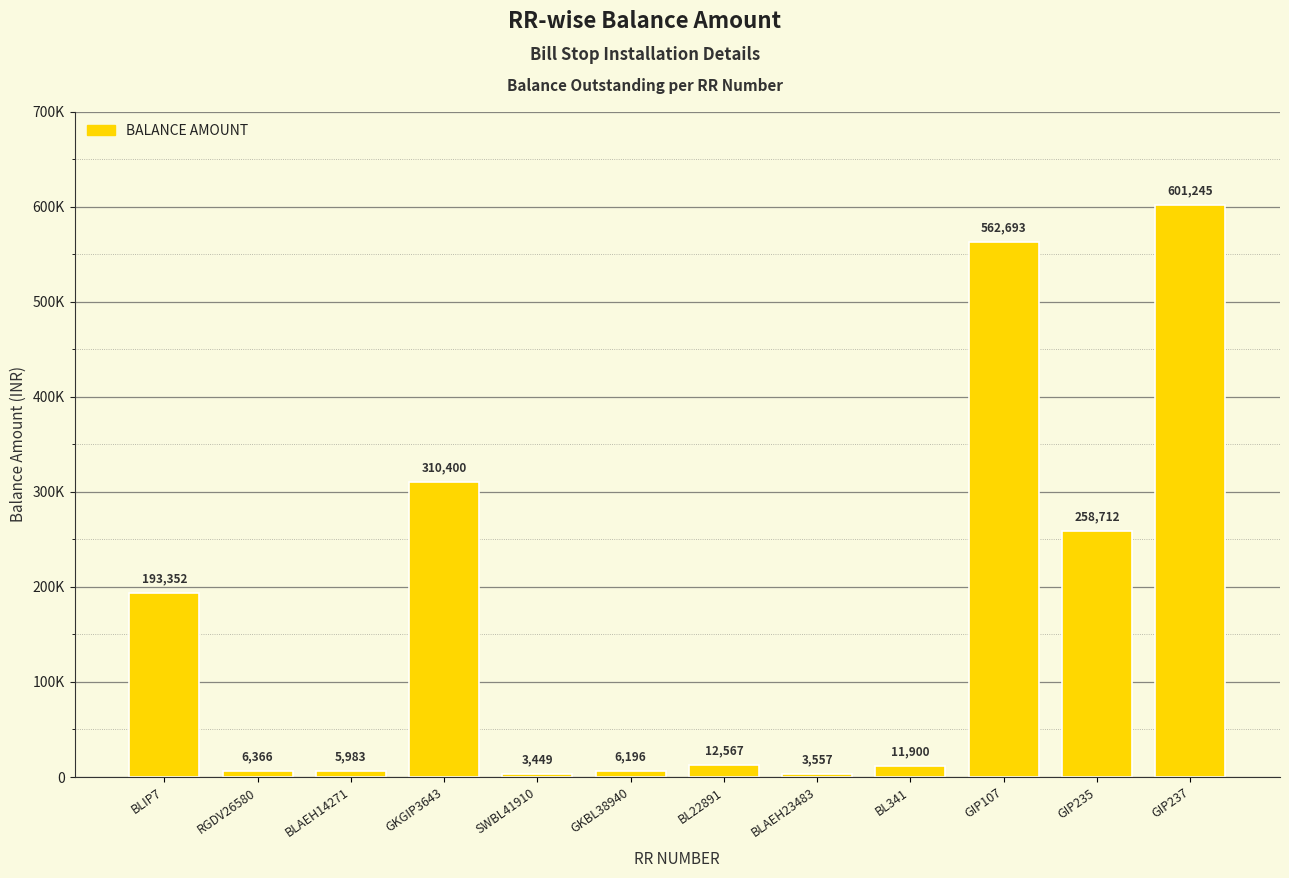

What is the label of the 5th bar from the right?

BLAEH23483